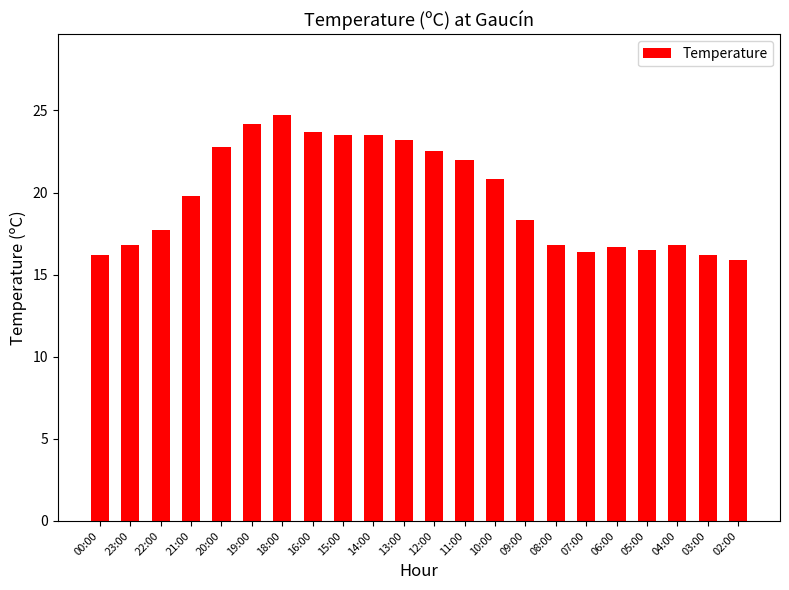

What is the change in value from 19:00 to 04:00?

-7.4